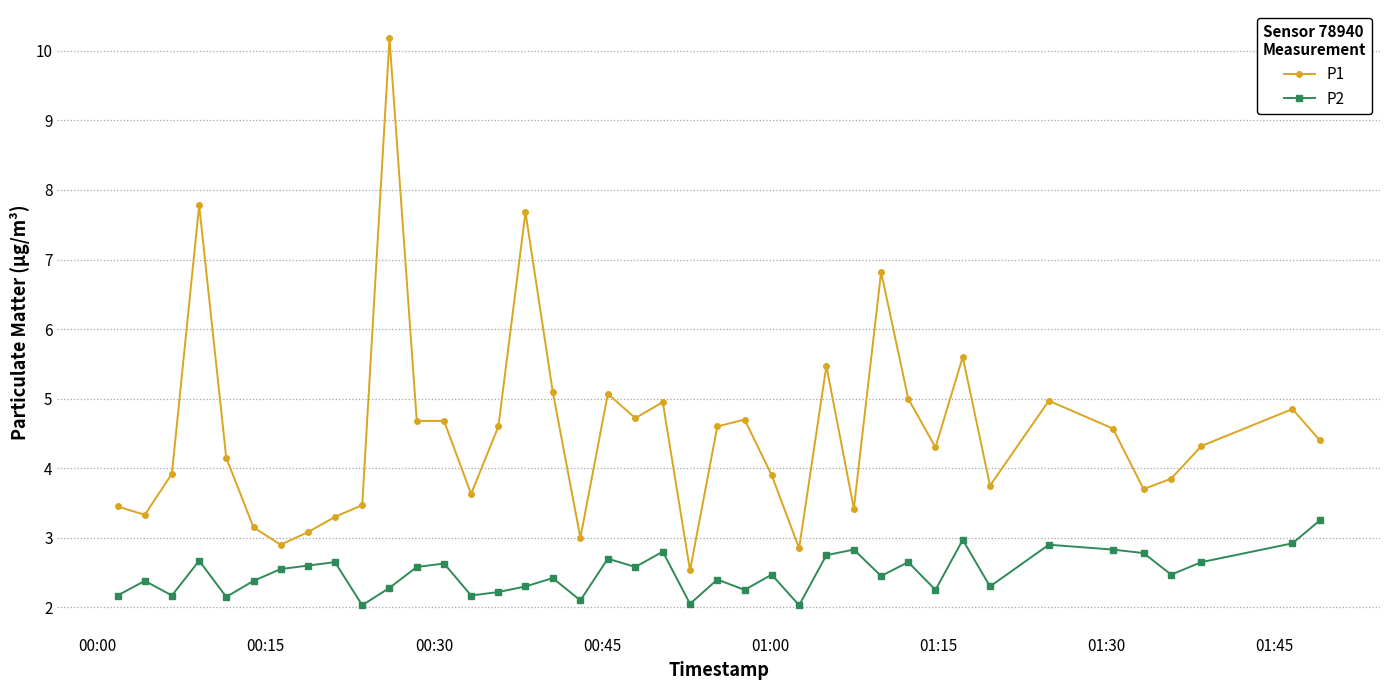

True or false: P2 and P1 intersect in this chart.

False